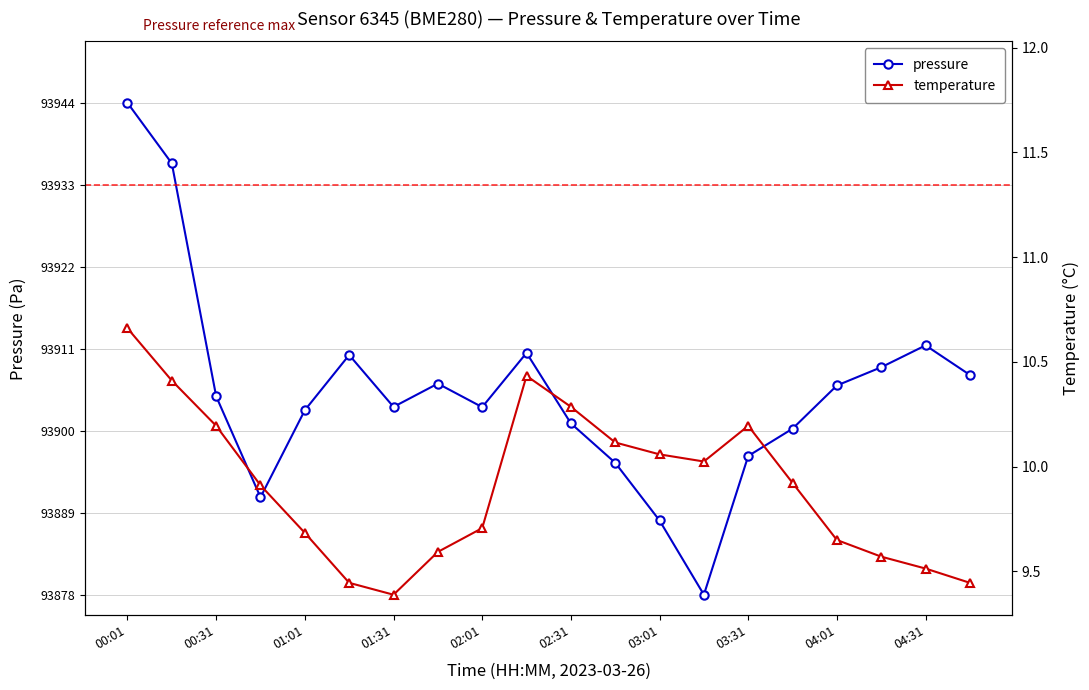

How many interior local valleys does the pressure series have?

4